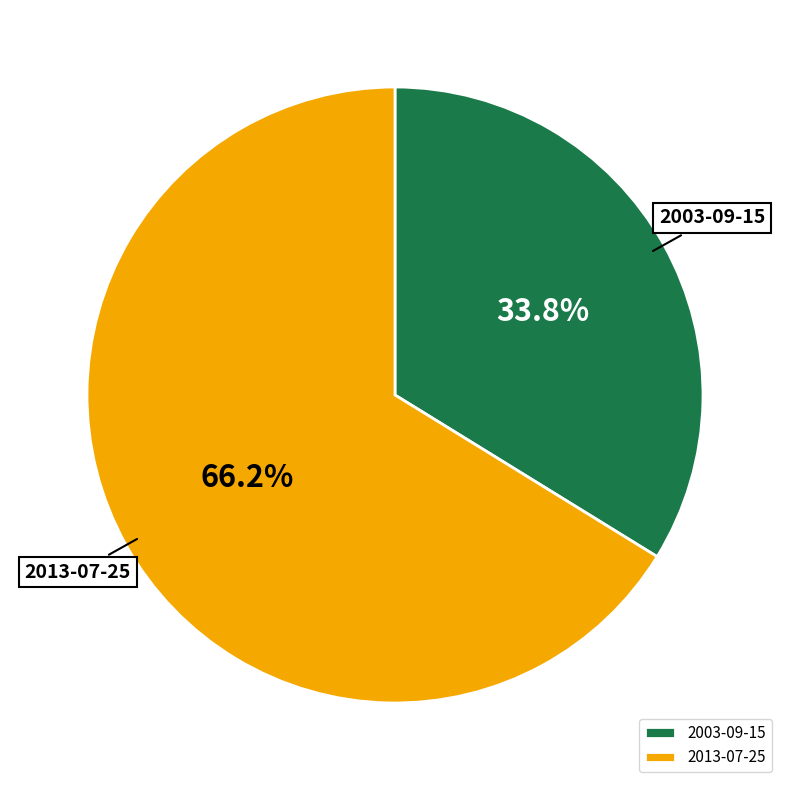

Combined, do 2003-09-15 and 2013-07-25 account for over 50%?

Yes